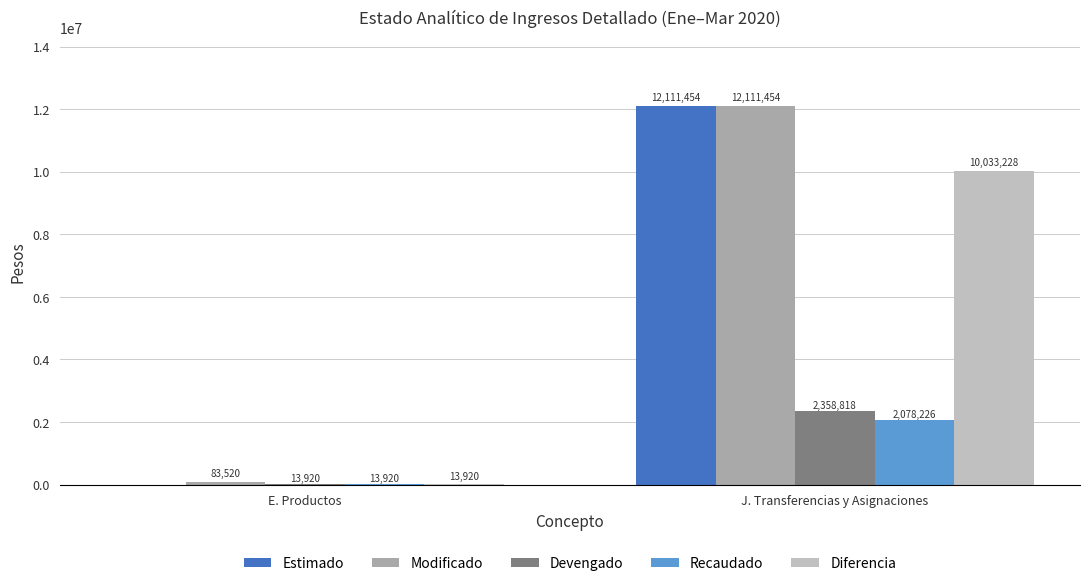

At how many categories does at least one series exceed 11151967?

1